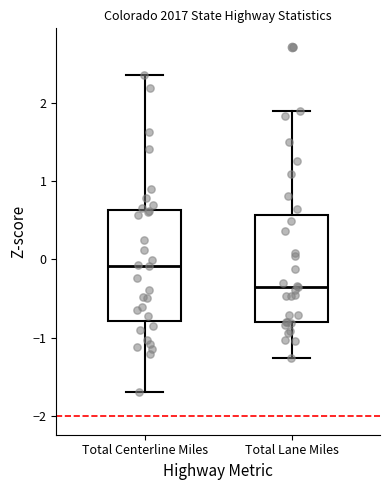

Which box's median line is the highest?

Total Centerline Miles